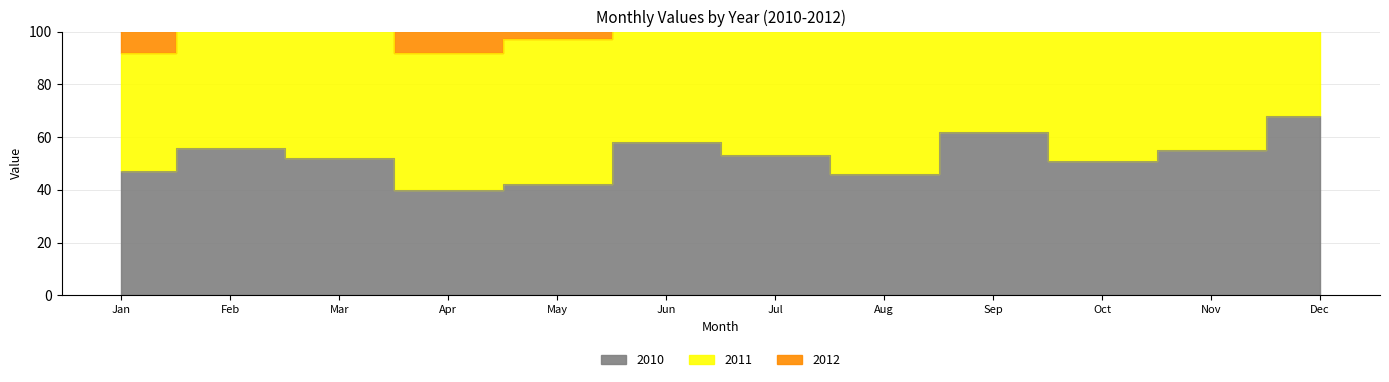

Is the value of 2012 at Apr greater than the value of 2011 at Oct?

No